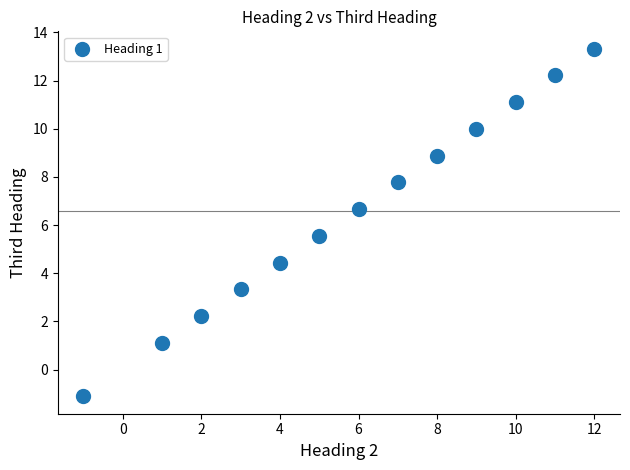

What is the range of X values (max minus min)?

13.0